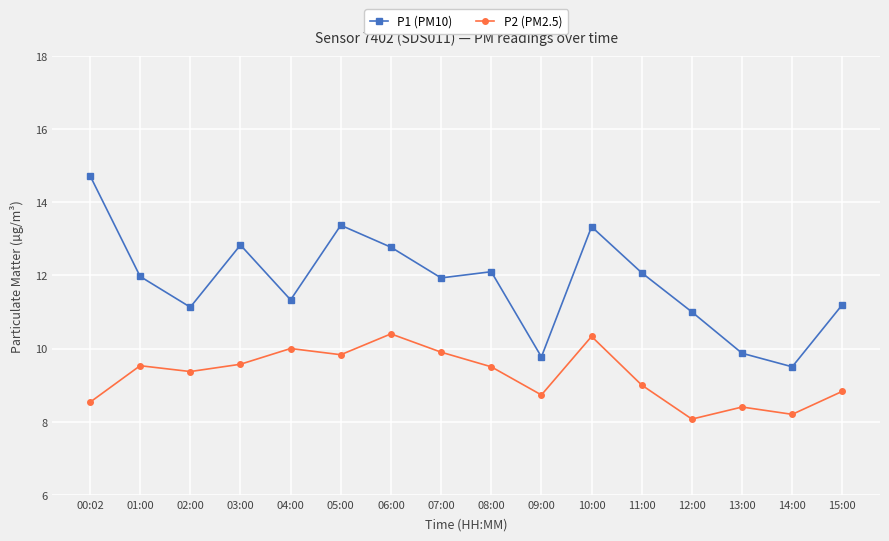

What is the value of the P2 (PM2.5) point at the 6th from the left?

9.8